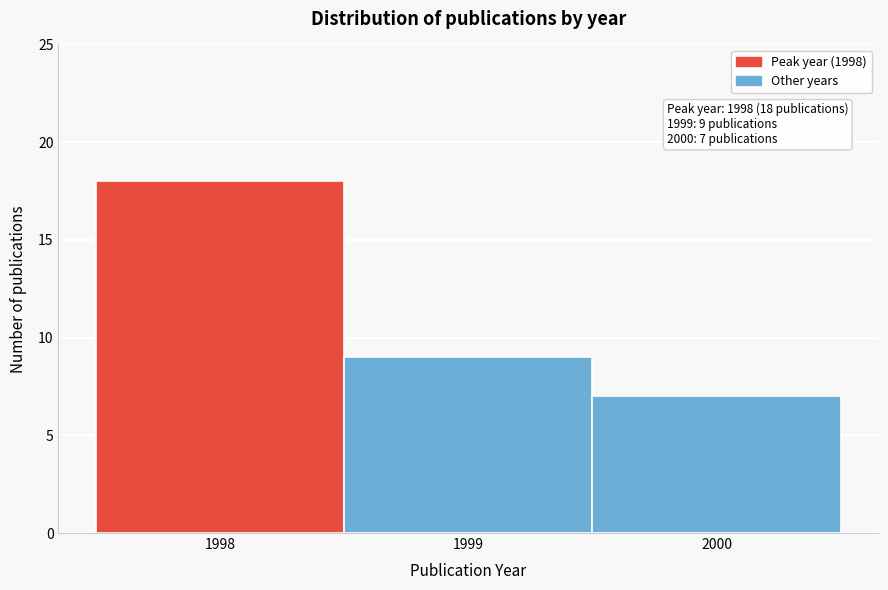

Which range on the x-axis has the tallest bar?

1997.5 to 1998.5